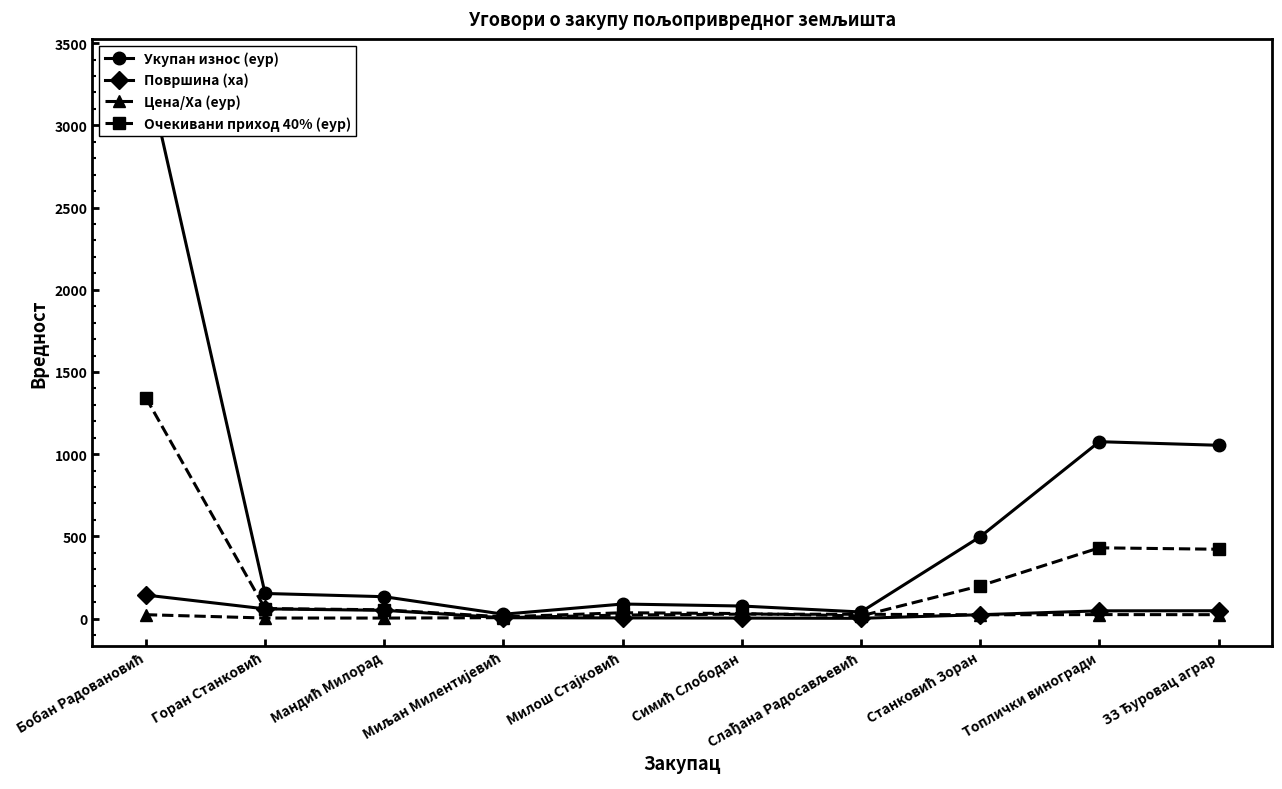

What is the average value of the Укупан износ (еур) series?

650.2